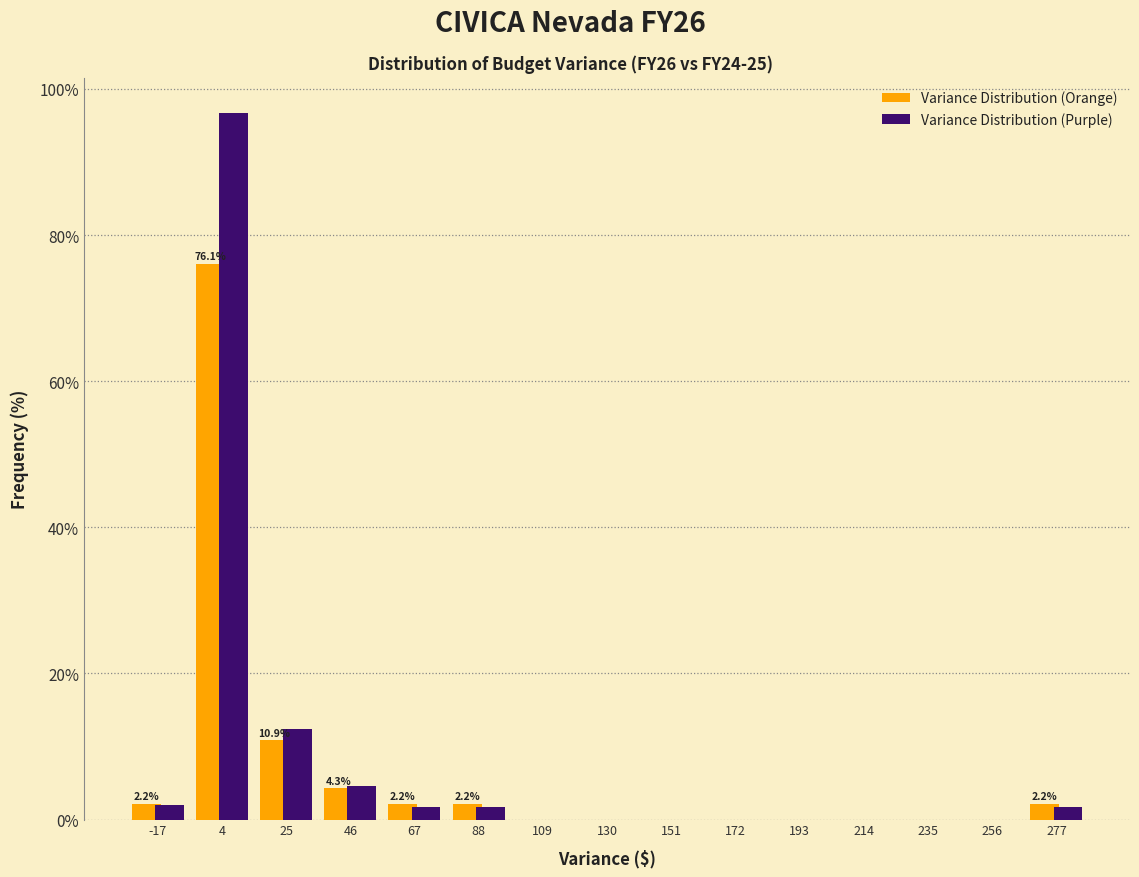

In the Variance Distribution (Purple) series, which range on the x-axis has the tallest bar?

-5 to 15